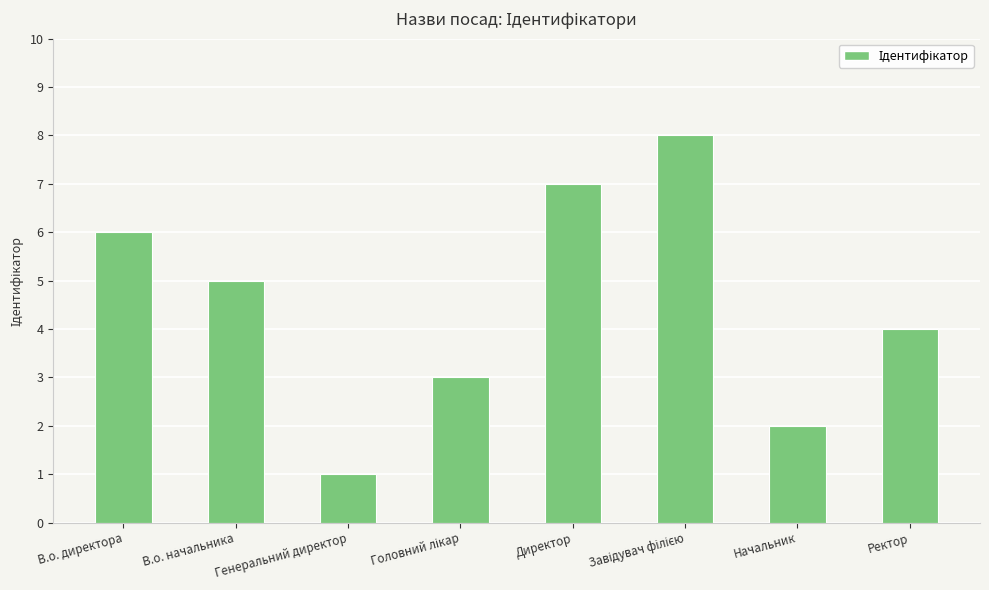

How many values are between 3 and 7?

5